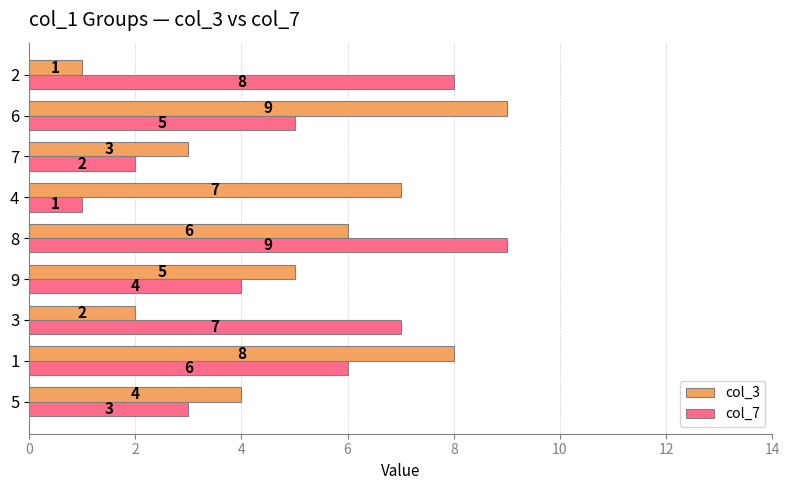

True or false: col_7 has a value of 1 at 4.

True